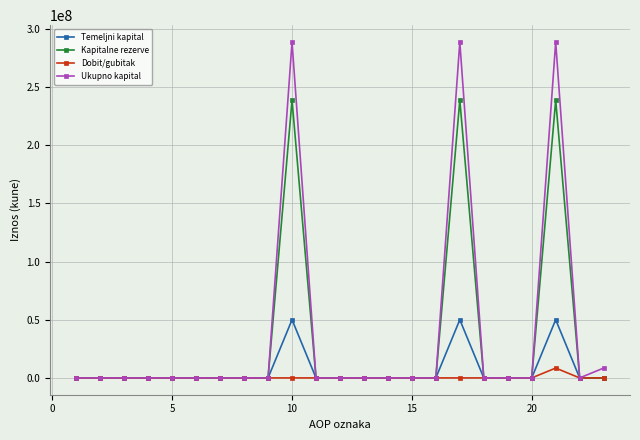

Which series has the widest spread of values?

Ukupno kapital